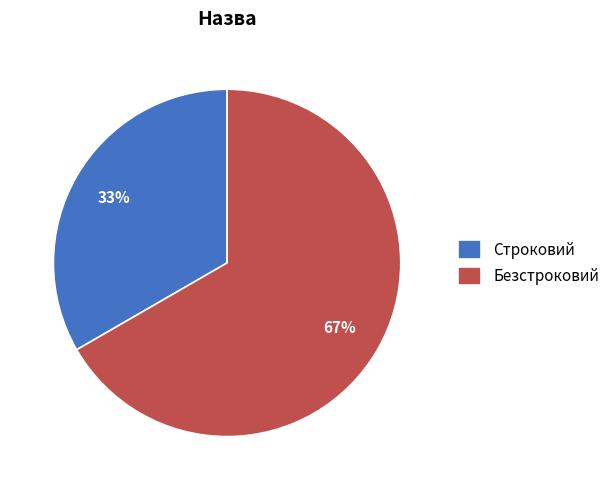

How many slices are in this pie chart?

2